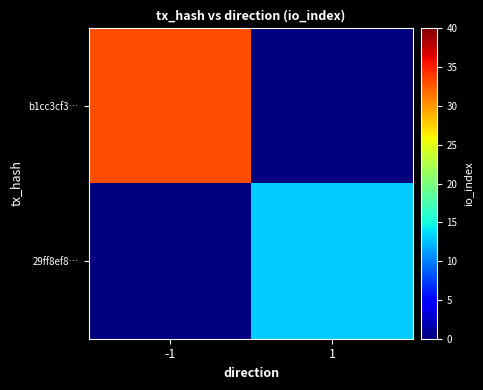

Between 1 and -1, which is larger?

-1